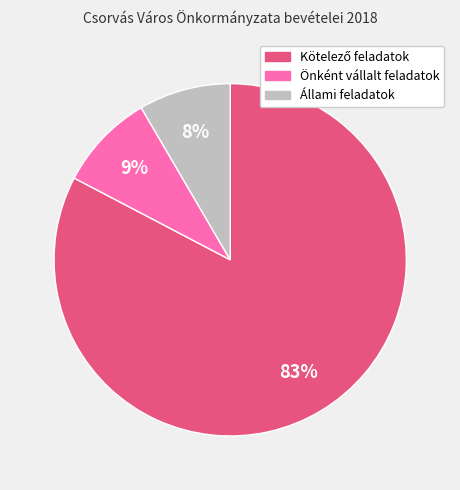

To the nearest percent, what is the average slice percentage?

33%